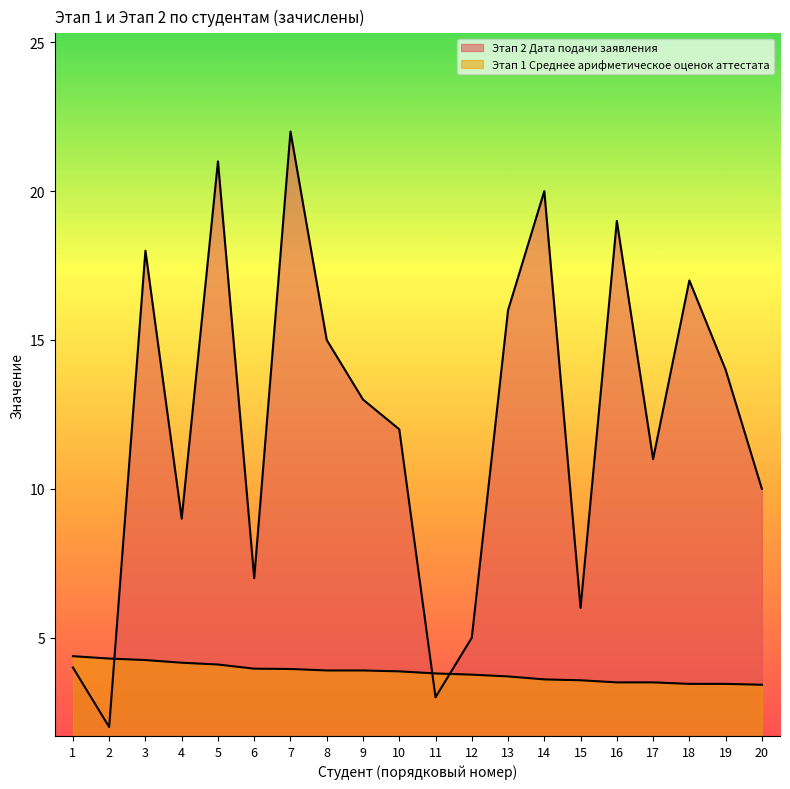

At how many categories does at least one series exceed 18?

4